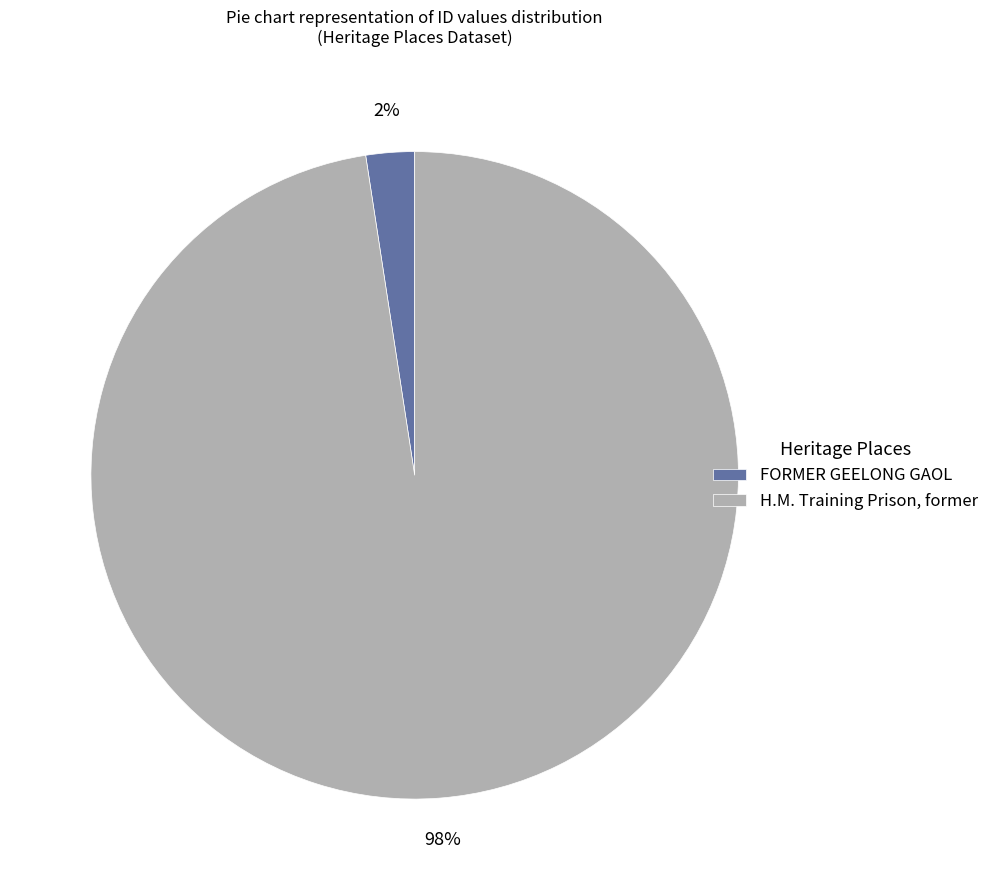

Is it true that FORMER GEELONG GAOL is 2% of the pie?

True